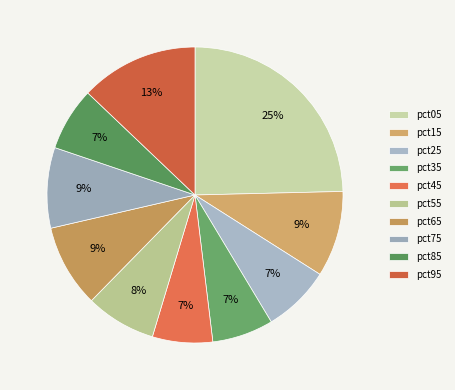

Which slice is the largest?

pct05